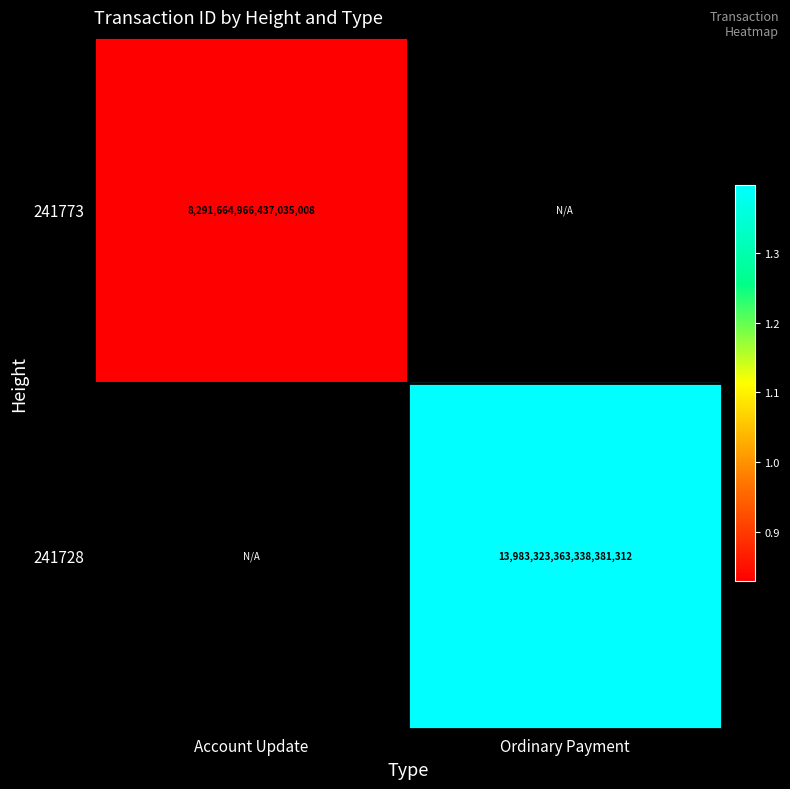

Between Account Update and Ordinary Payment, which is larger?

Ordinary Payment